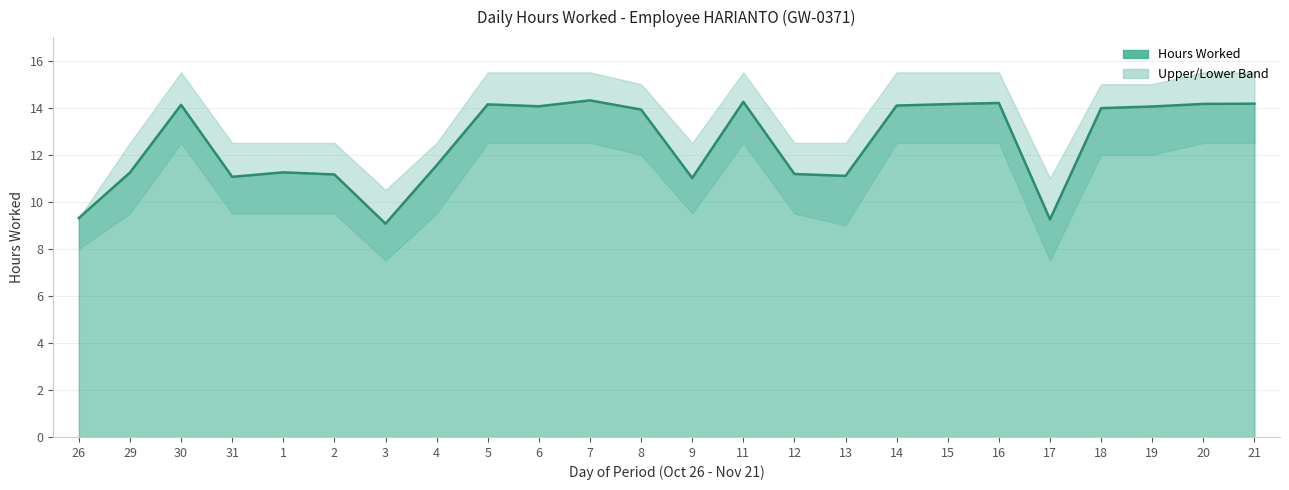

Reading left to right, list all the values displayed in this chart.

26=9.3	29=11.2	30=14.1	31=11.1	1=11.2	2=11.2	3=9.1	4=11.6	5=14.1	6=14.1	7=14.3	8=13.9	9=11.0	11=14.2	12=11.2	13=11.1	14=14.1	15=14.2	16=14.2	17=9.2	18=14.0	19=14.1	20=14.2	21=14.2